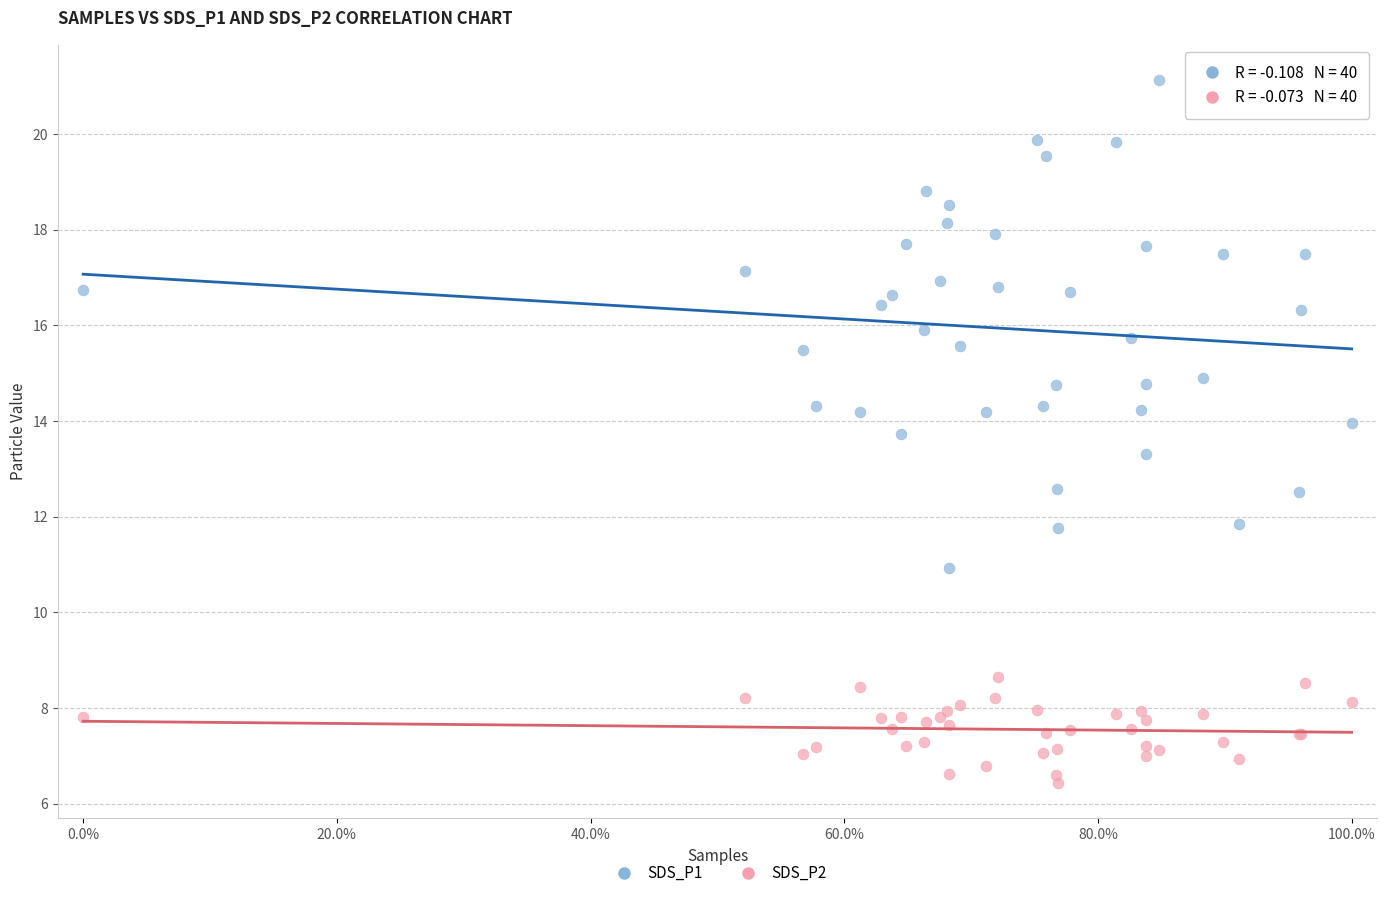

Which series has the widest spread of Y values?

SDS_P1